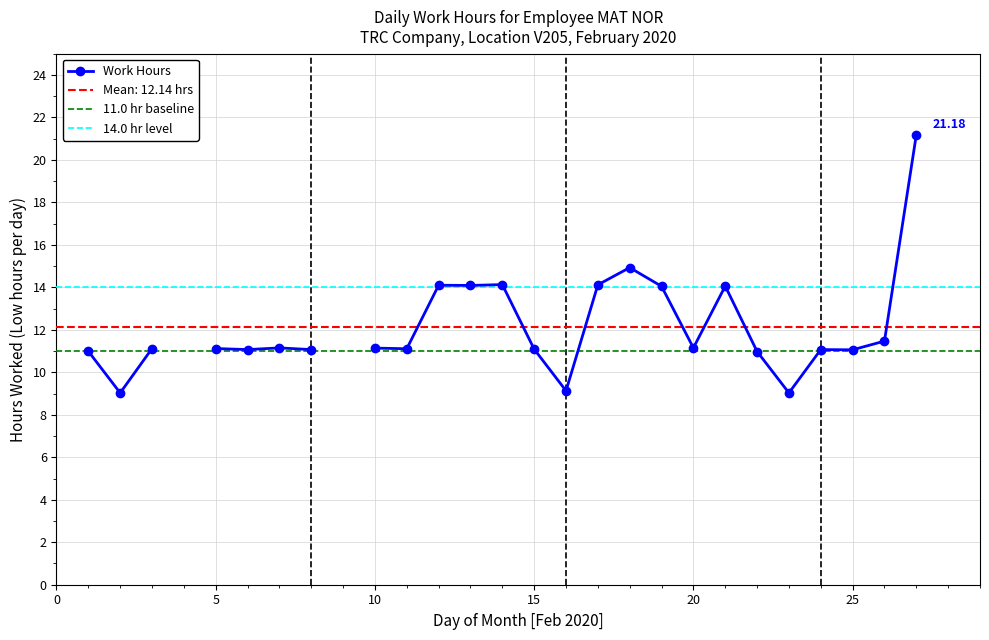

True or false: the data shows 11.2 at 20.

True